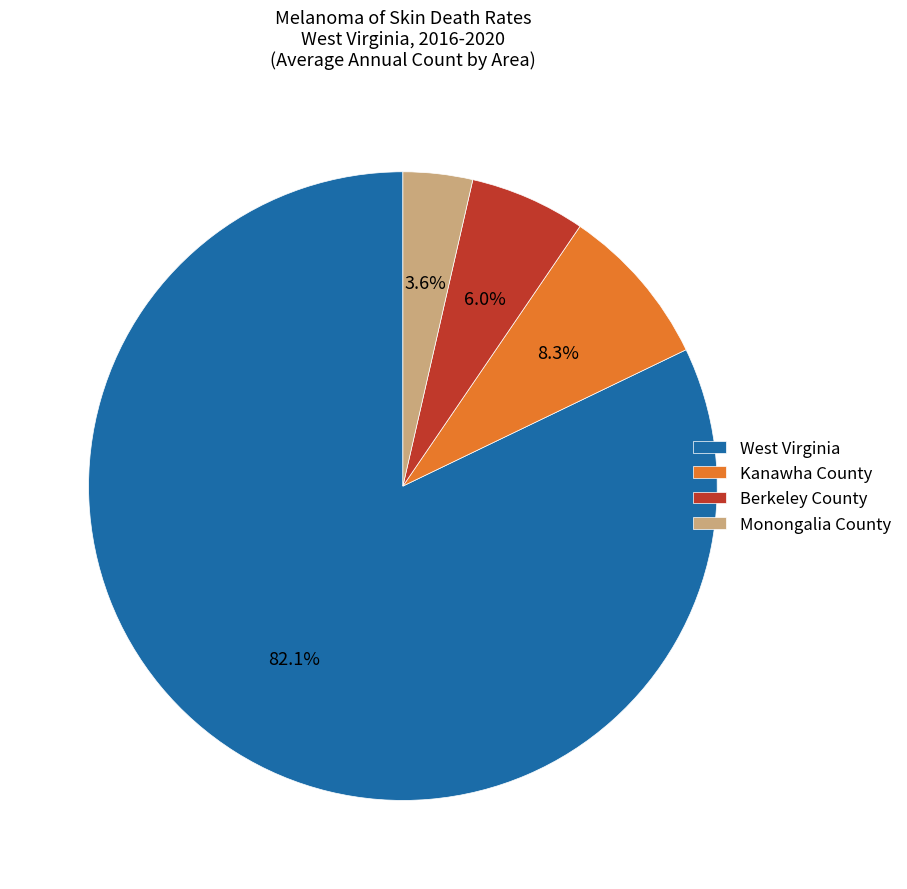

Count the number of slices in the pie.

4